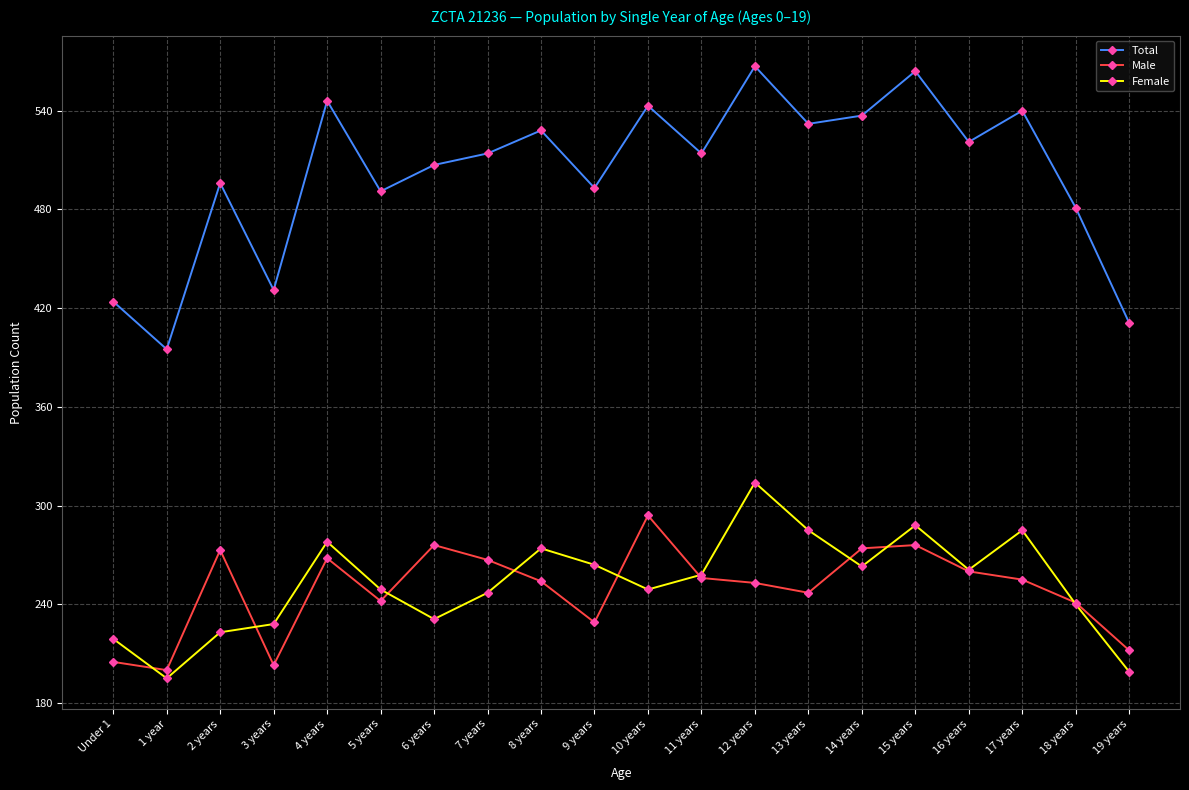

True or false: Female and Total cross at least once.

False